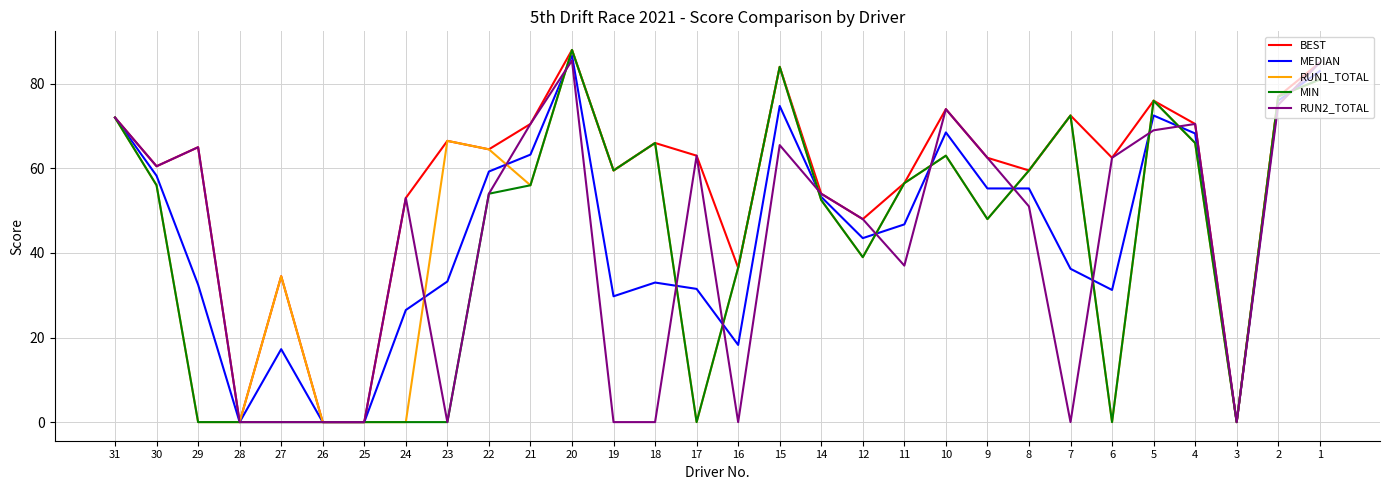

The value of BEST at 5 is 76.0. True or false?

True